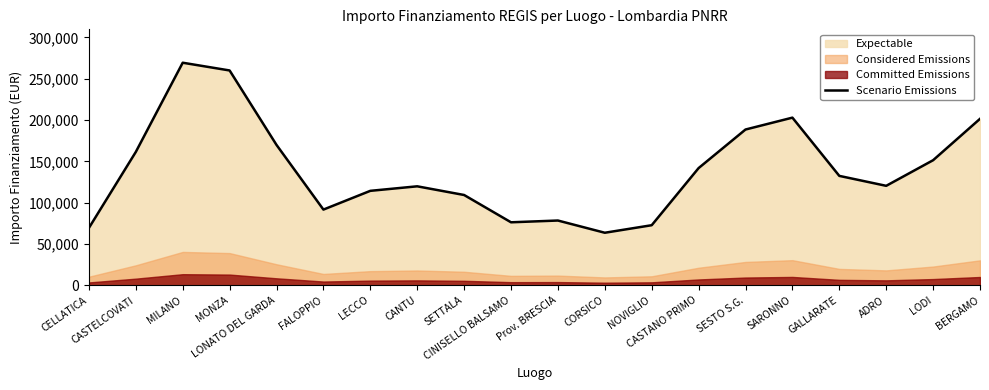

Reading right to left, what are all the values shown in this chart?

BERGAMO=201508.3	LODI=151419.8	ADRO=120423.7	GALLARATE=132458.7	SARONNO=202954.3	SESTO S.G.=188575.6	CASTANO PRIMO=141883.9	NOVIGLIO=72751.3	CORSICO=63625.2	Prov. BRESCIA=78422.2	CINISELLO BALSAMO=76279.4	SETTALA=109324.1	CANTU=119836.6	LECCO=114357.4	FALOPPIO=91663.7	LONATO DEL GARDA=169932.3	MONZA=260061.5	MILANO=269431.8	CASTELCOVATI=161459.0	CELLATICA=69471.2